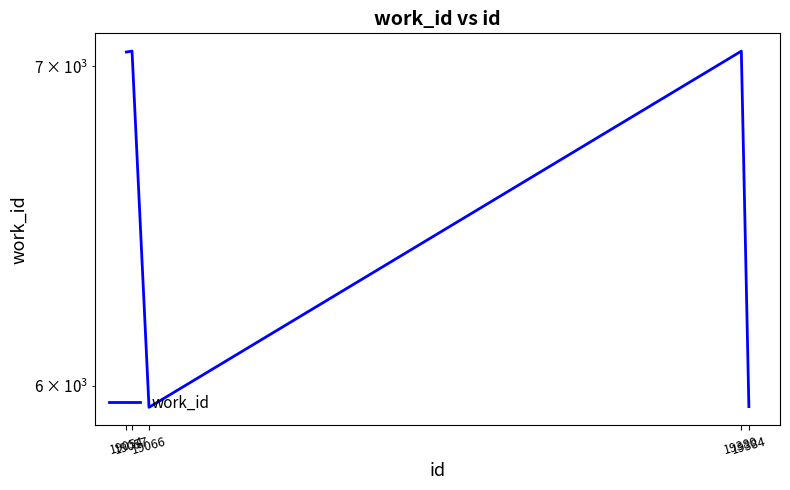

The value at 19380 is 7051. True or false?

True